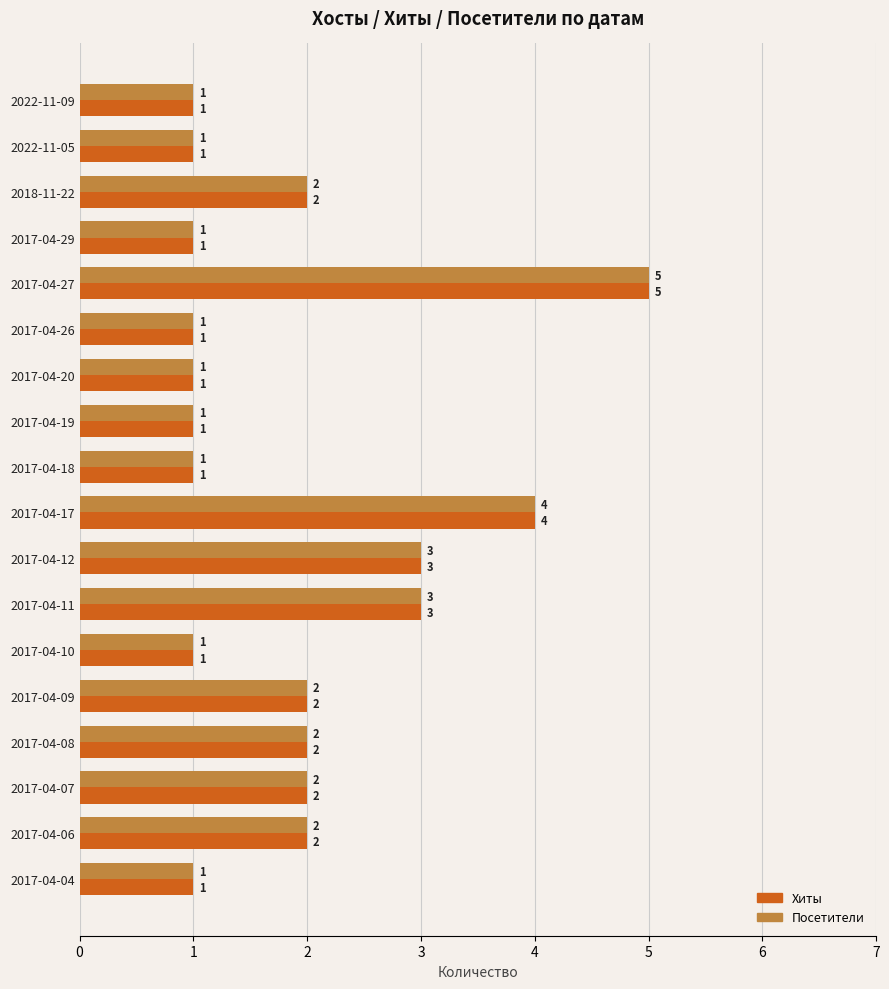

Count the Хиты values in the range 1 to 2.

14